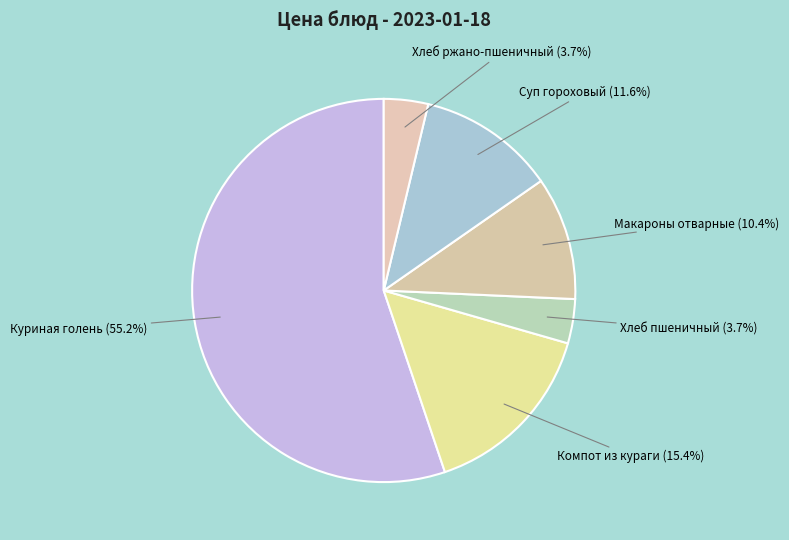

Count the number of slices in the pie.

6